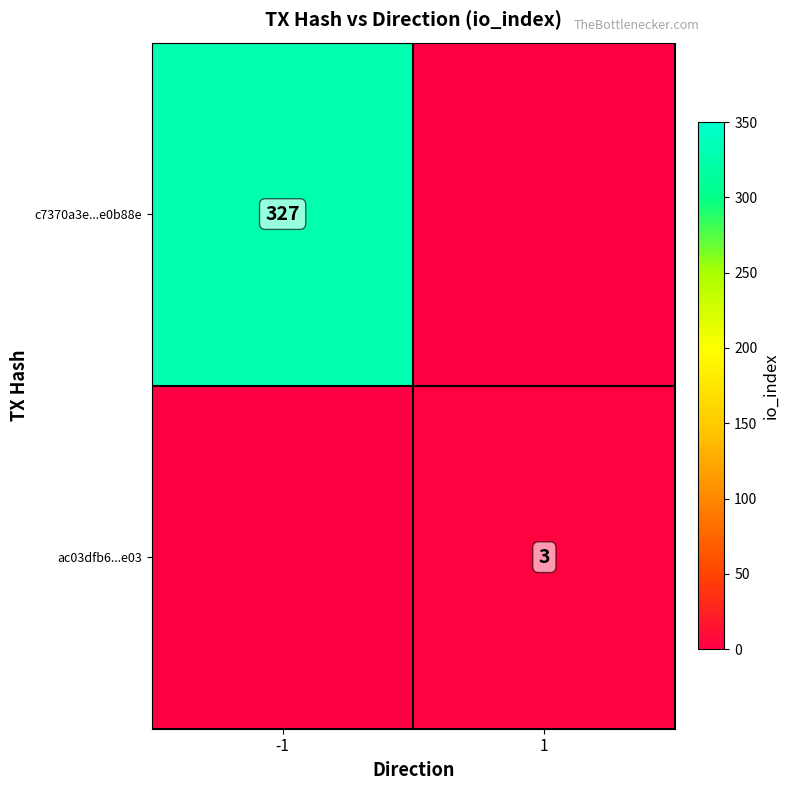

Is the value of ac03dfb6...e03 at 1 greater than the value of c7370a3e...e0b88e at -1?

No